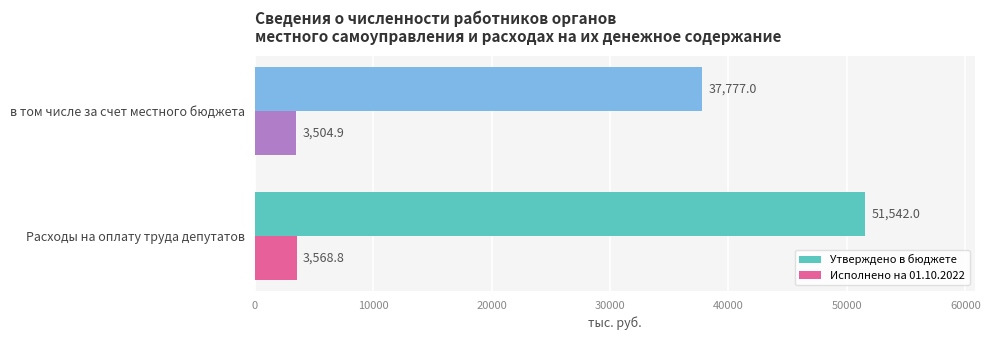

Is the value of Утверждено в бюджете at в том числе за счет местного бюджета greater than the value of Исполнено на 01.10.2022 at Расходы на оплату труда депутатов?

Yes